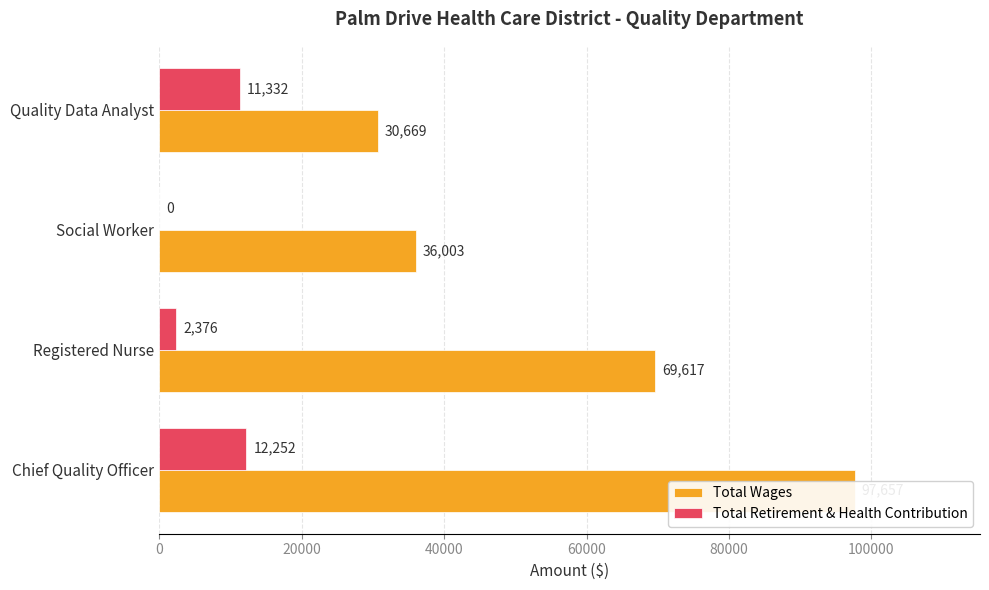

Count the number of data series in this chart.

2